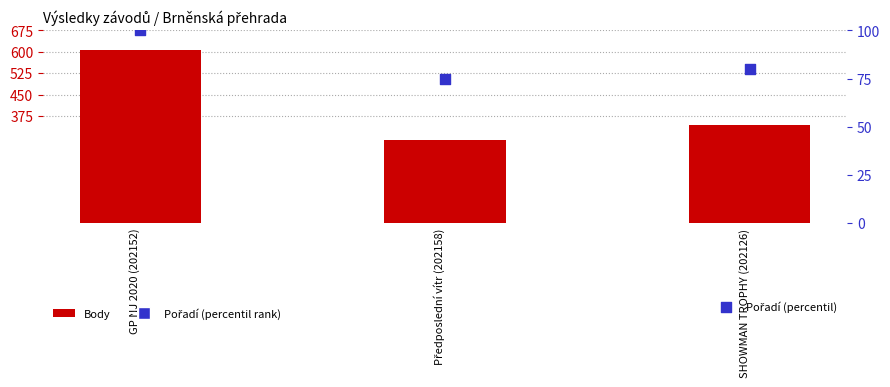

Which series contains the highest Y value?

Body